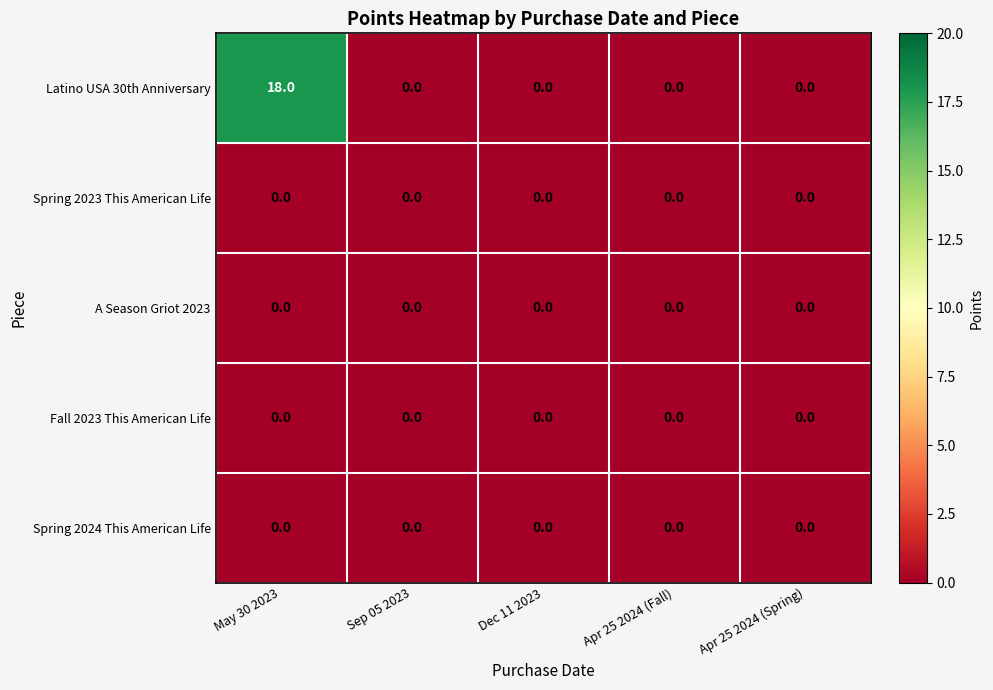

Is it true that Spring 2024 This American Life equals 0 at Dec 11 2023?

True